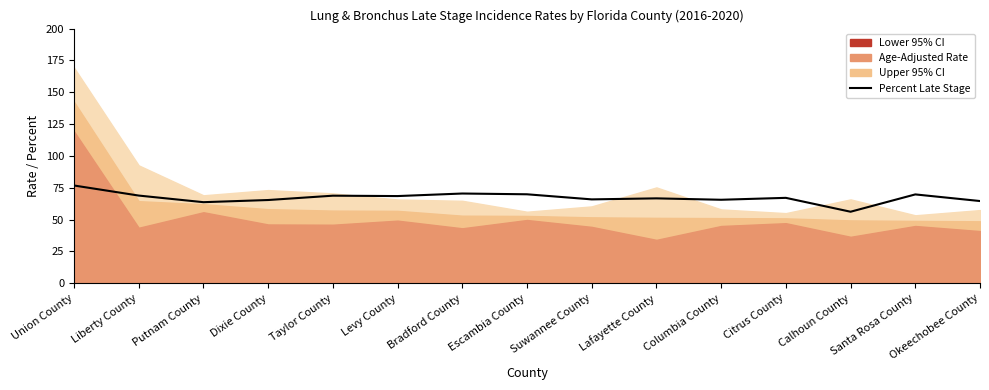

The chart shows a value of 116.3 at Okeechobee County. True or false?

False